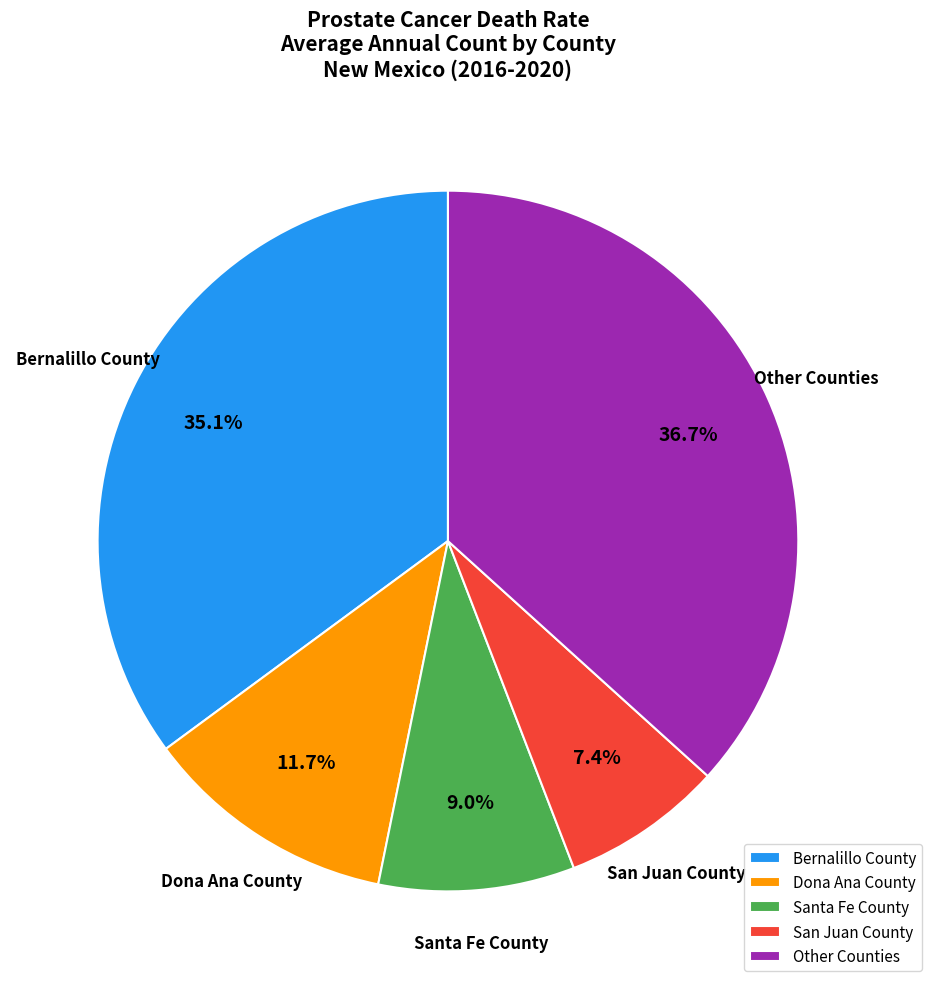

What portion of the pie excludes Bernalillo County?

64.9%